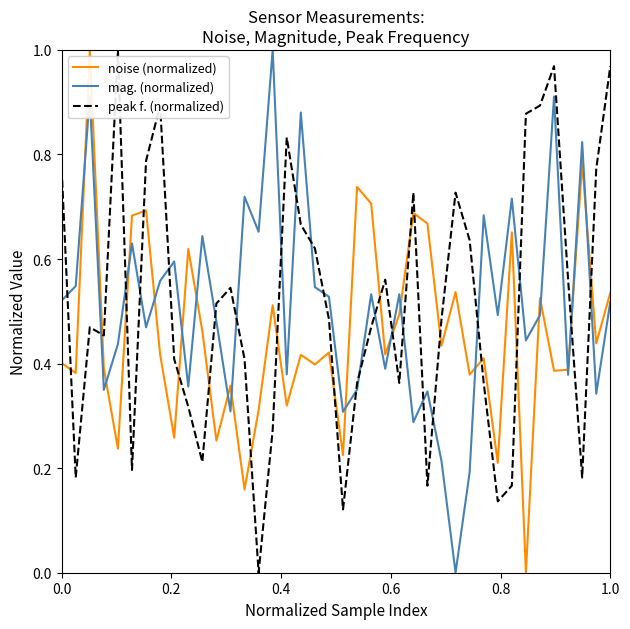

True or false: noise (normalized) and peak f. (normalized) cross at least once.

True